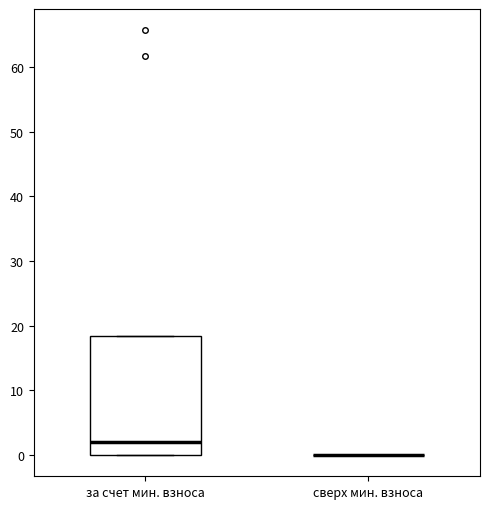

Where is the upper edge of the box for за счет мин. взноса on the y-axis? The values are not printed on the chart, so give them approximately, as read against the axis.

18